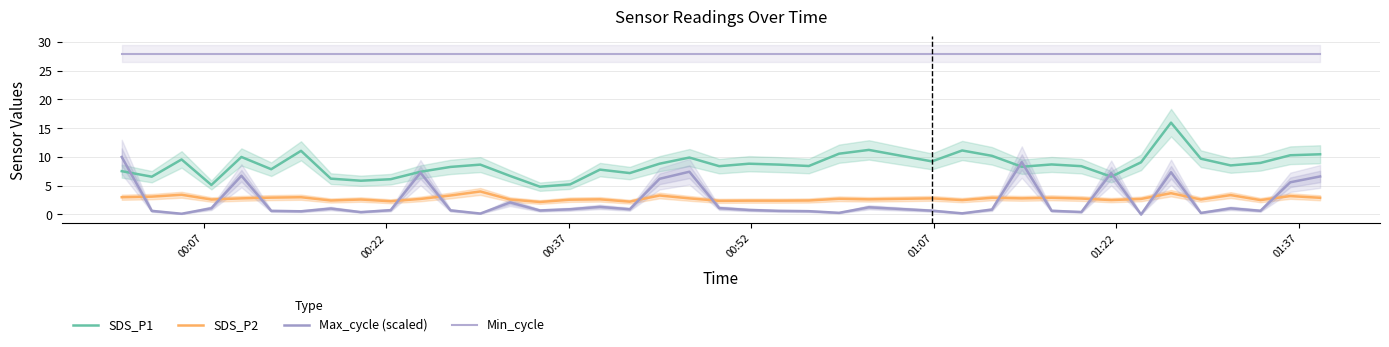

Reading right to left, what are all the values shown in this chart?

SDS_P1: 10.5	10.3	9.0	8.5	9.7	16.0	9.1	6.6	8.4	8.7	8.3	10.2	11.1	9.2	11.2	10.6	8.4	8.7	8.8	8.4	9.9	8.8	7.2	7.8	5.2	4.8	6.7	8.7	8.3	7.4	6.1	5.9	6.2	11.1	7.9	10.0	5.1	9.6	6.6	7.5
SDS_P2: 2.9	3.2	2.5	3.4	2.6	3.7	2.7	2.5	2.8	2.9	2.8	2.9	2.5	2.8	2.6	2.7	2.4	2.4	2.4	2.4	2.8	3.3	2.2	2.6	2.6	2.2	2.6	4.0	3.3	2.7	2.3	2.6	2.4	3.0	2.9	2.8	2.6	3.4	3.1	3.0
Max_cycle (scaled): 6.6	5.6	0.6	1.1	0.3	7.3	0.0	7.2	0.4	0.6	9.1	0.9	0.2	0.7	1.2	0.3	0.6	0.6	0.8	1.1	7.4	6.2	0.9	1.3	0.9	0.7	2.1	0.2	0.7	7.3	0.7	0.4	1.0	0.6	0.6	6.7	1.1	0.1	0.6	10.0
Min_cycle: 28.0	28.0	28.0	28.0	28.0	28.0	28.0	28.0	28.0	28.0	28.0	28.0	28.0	28.0	28.0	28.0	28.0	28.0	28.0	28.0	28.0	28.0	28.0	28.0	28.0	28.0	28.0	28.0	28.0	28.0	28.0	28.0	28.0	28.0	28.0	28.0	28.0	28.0	28.0	28.0